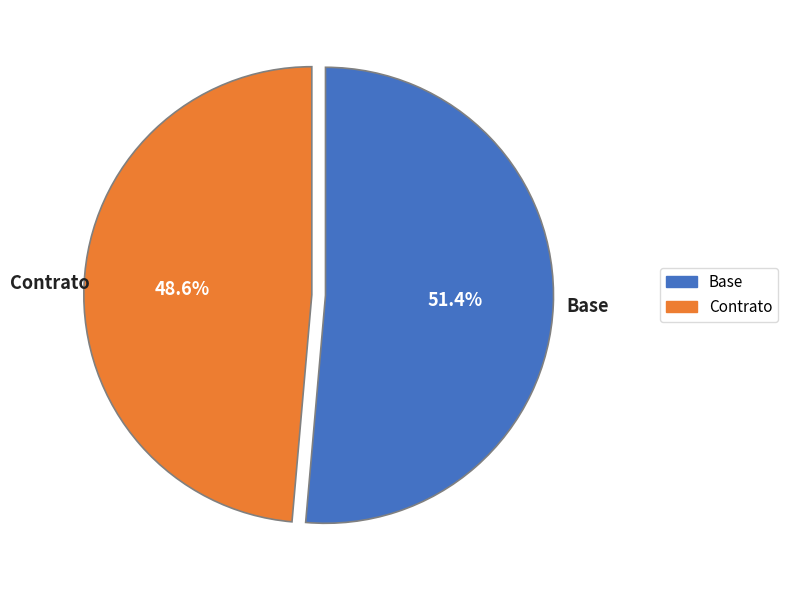

What is the smallest slice in the pie chart?

Contrato